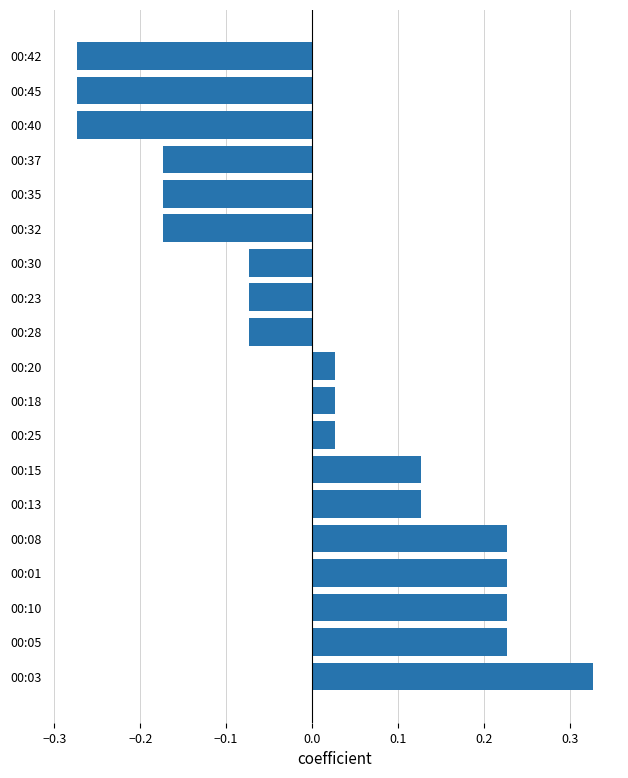

At which category does the chart reach its peak across all series?

00:03